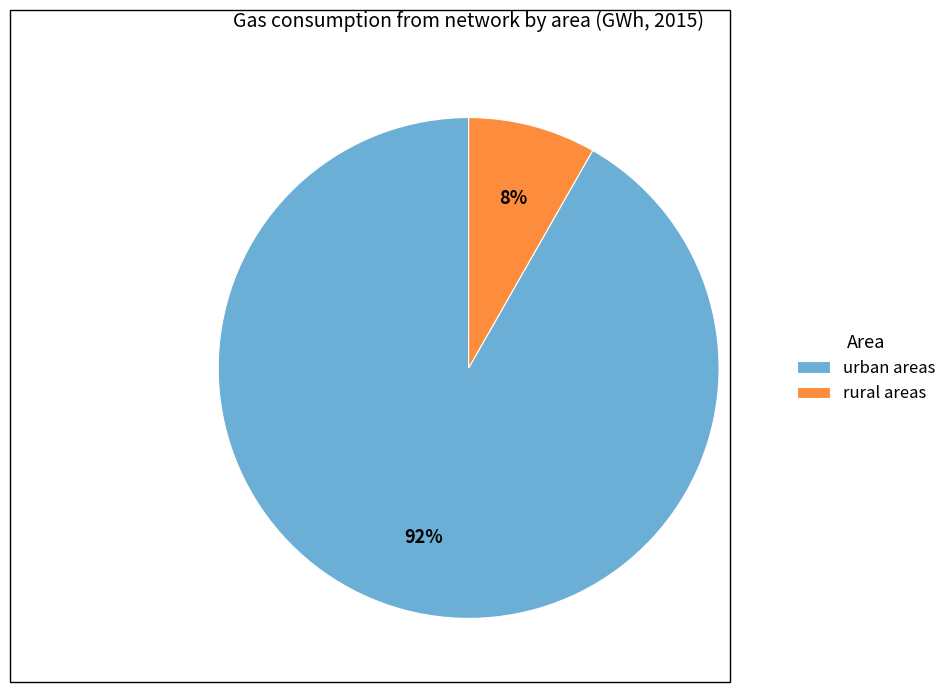

Which slice is the smallest?

rural areas